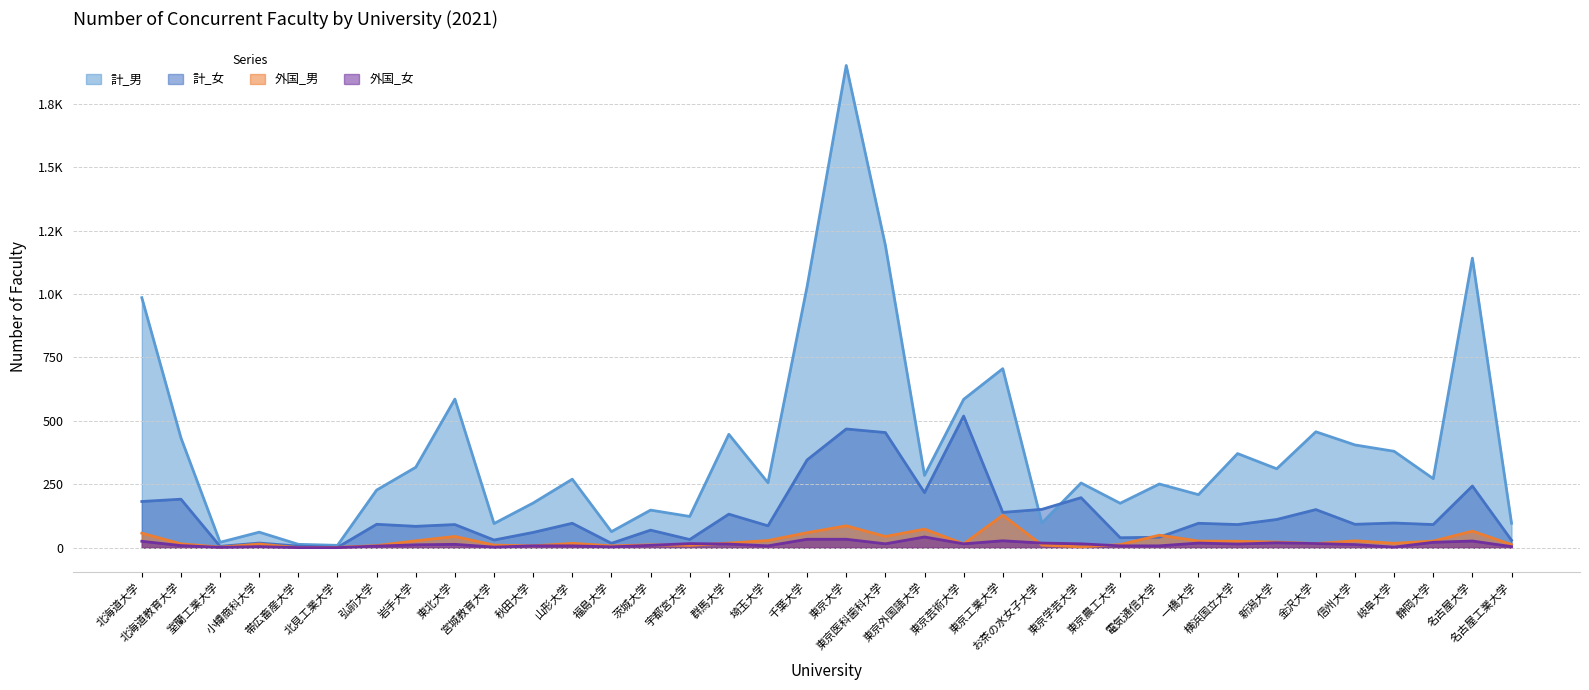

Which series has the widest spread of values?

計_男